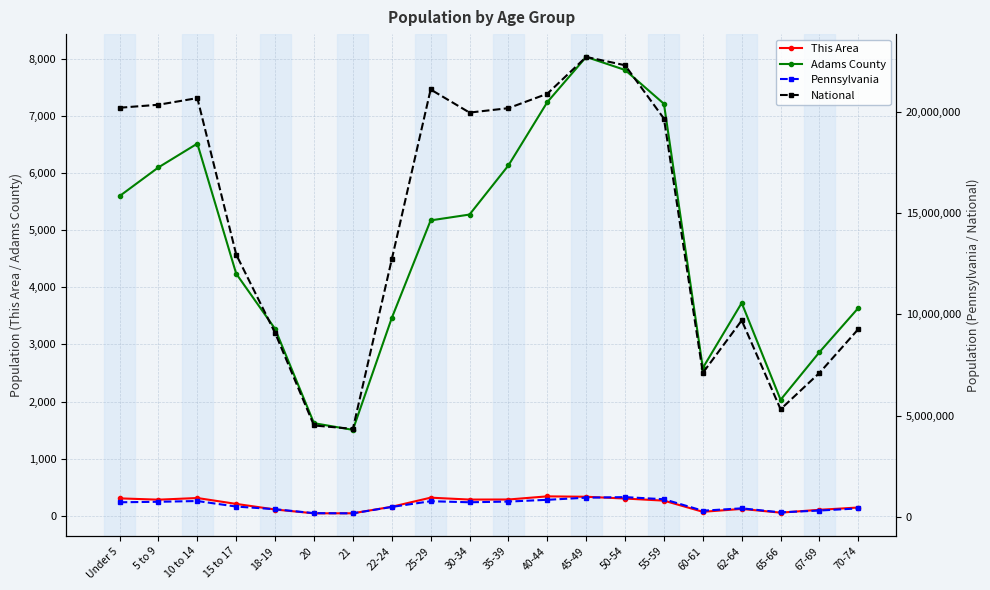

What is the approximate value of This Area at 22-24?

160